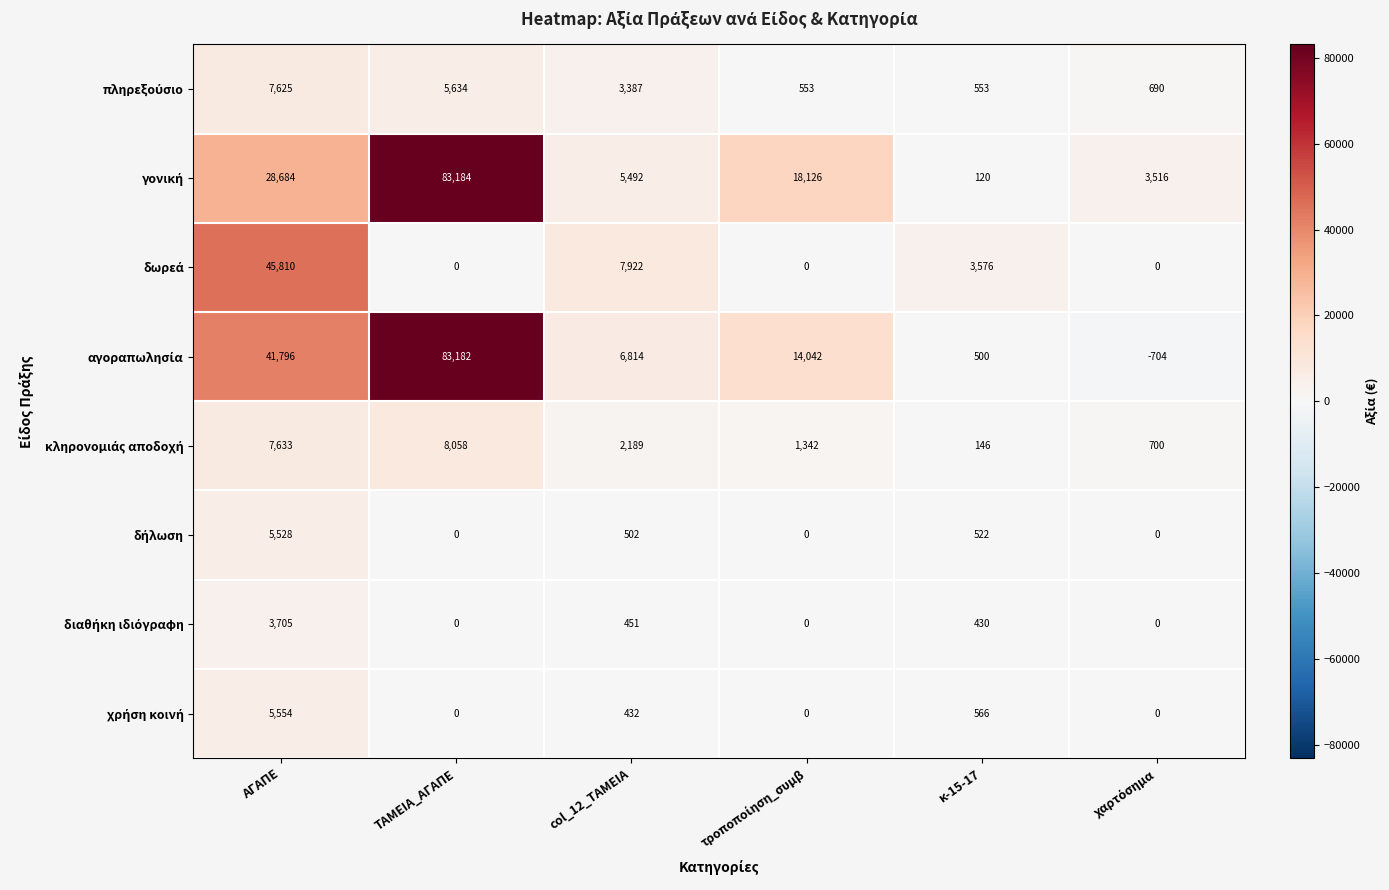

At which category is the sum across all series the highest?

ΤΑΜΕΙΑ_ΑΓΑΠΕ